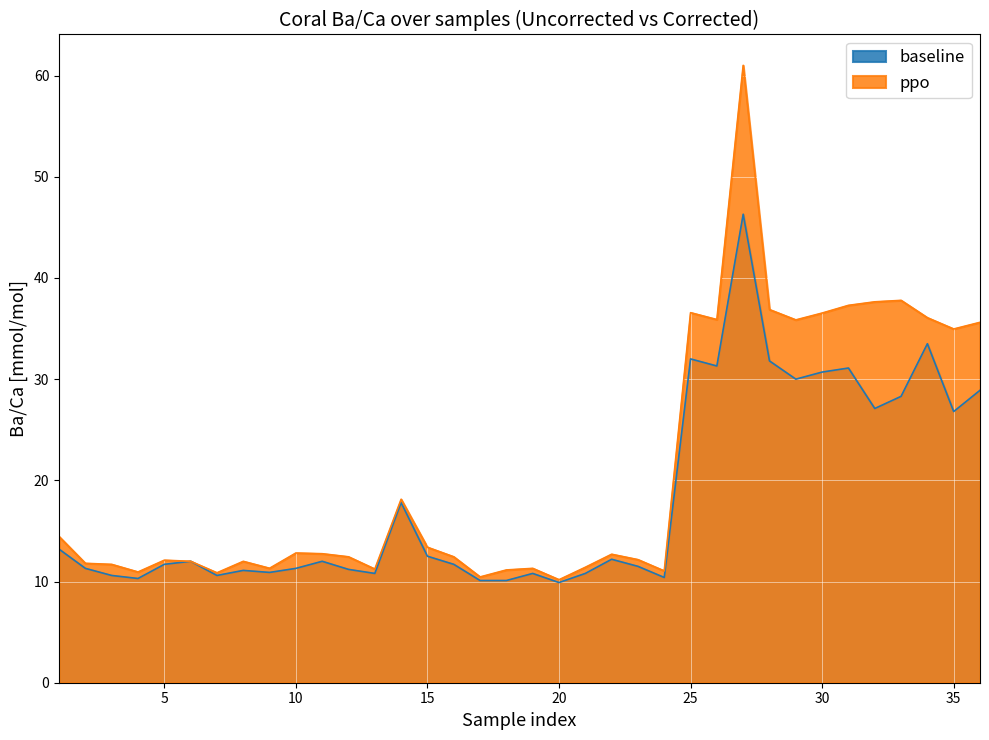

True or false: baseline has more than 2 interior local peaks.

True